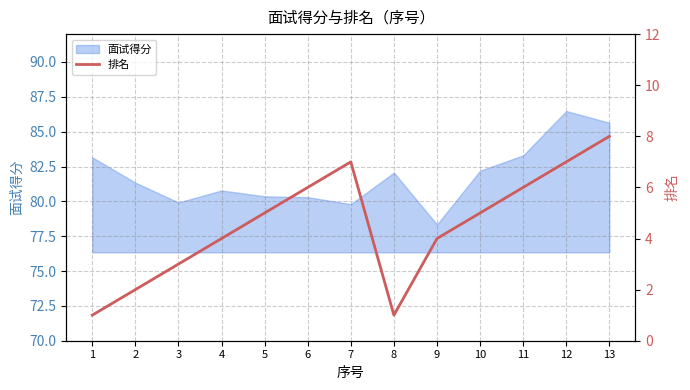

List the labels in order of value, largest first.

13, 7, 12, 6, 11, 5, 10, 4, 9, 3, 2, 1, 8